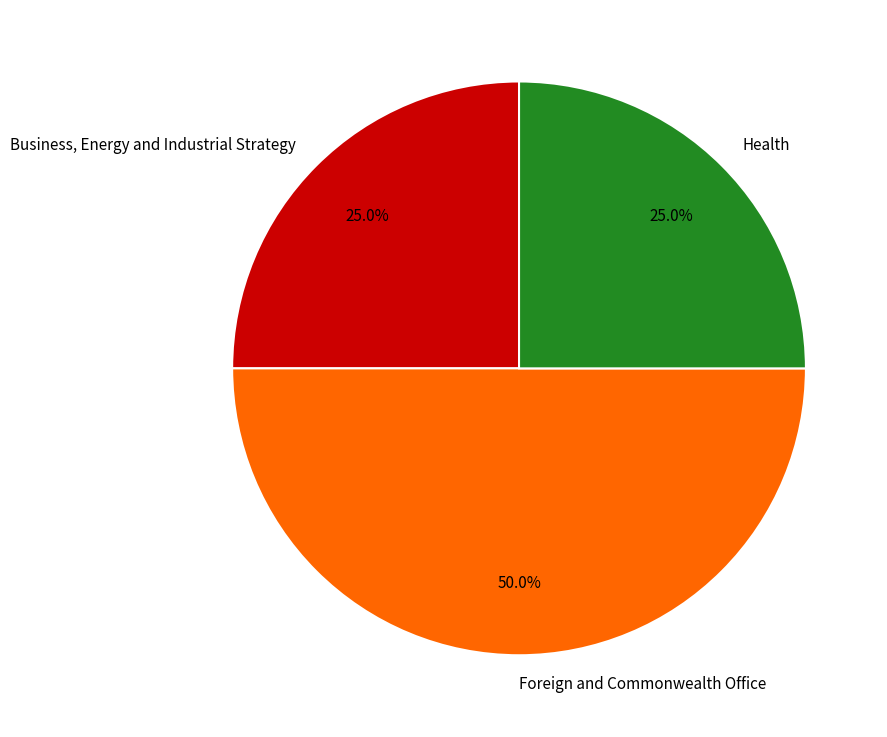

Combined, what portion of the pie is Foreign and Commonwealth Office and Business, Energy and Industrial Strategy?

75.0%